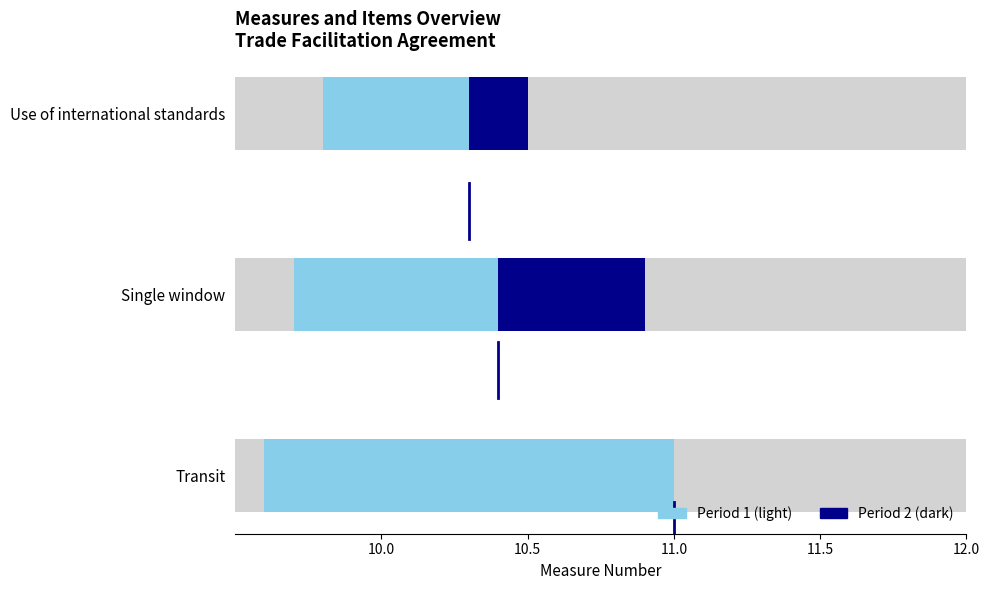

How many bars are there in total?

3